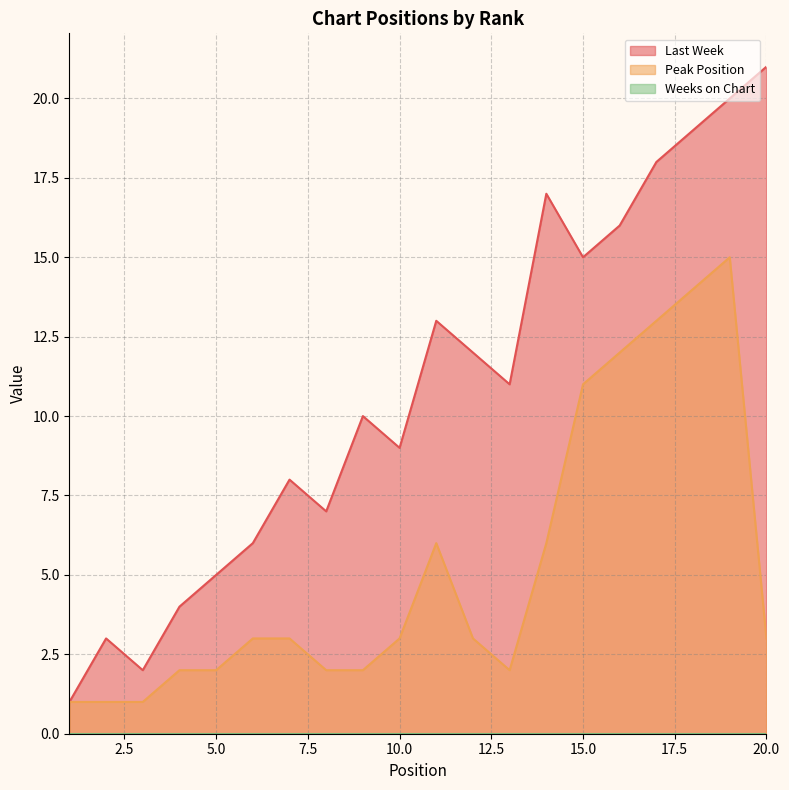

At which category does Peak Position reach its first local peak?

11